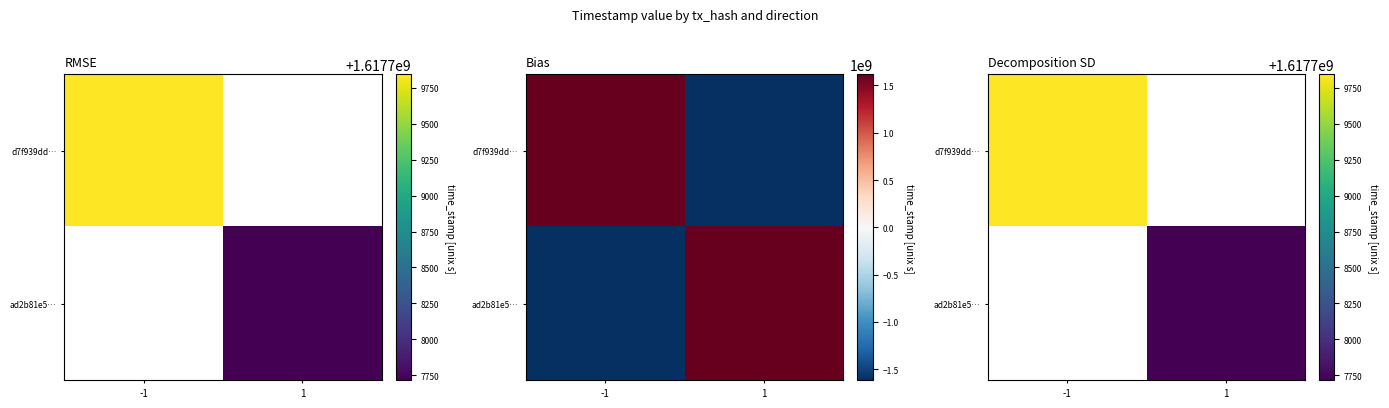

Which category has the highest value in the d7f939dd… series?

-1